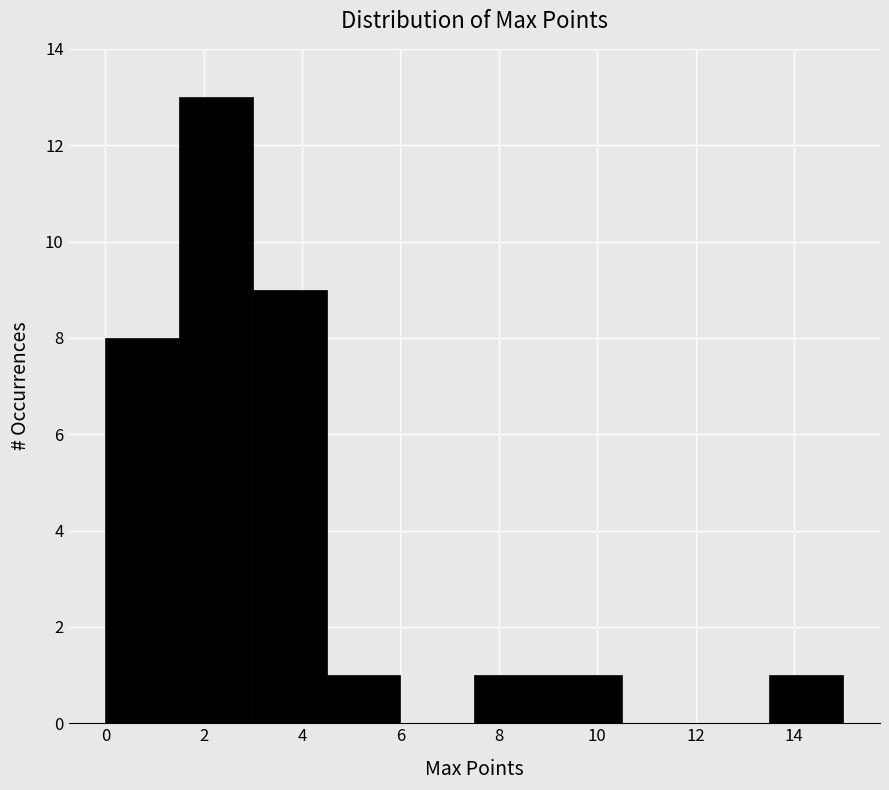

Reading left to right, transcribe this chart: for each bar, give the range it covers on the x-axis and its height. Neither the bar edges nor the heights are printed on the chart, so give them approximately, as read against the axes.

0.0 to 1.5: 8
1.5 to 3.0: 13
3.0 to 4.5: 9
4.5 to 6.0: 1
6.0 to 7.5: 0
7.5 to 9.0: 1
9.0 to 10.5: 1
10.5 to 12.0: 0
12.0 to 13.5: 0
13.5 to 15.0: 1